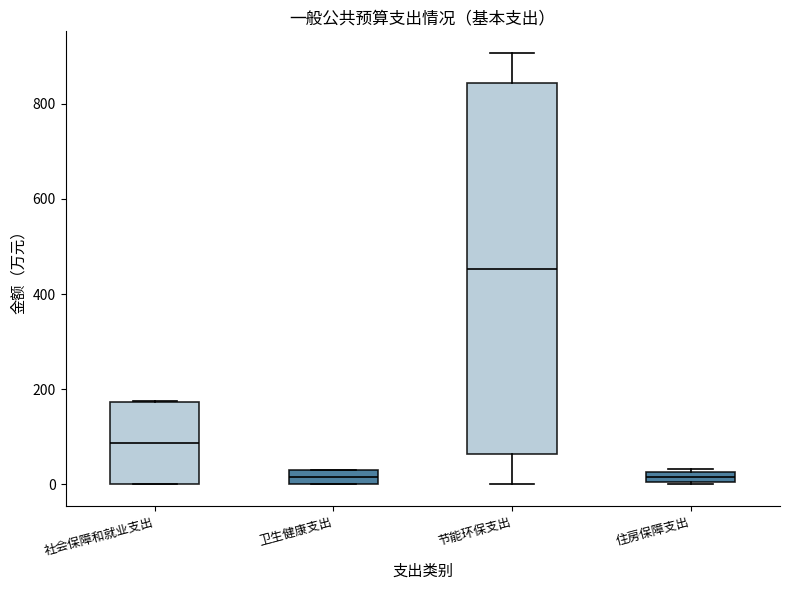

Where is the lower edge of the box for 住房保障支出 on the y-axis? The values are not printed on the chart, so give them approximately, as read against the axis.

0